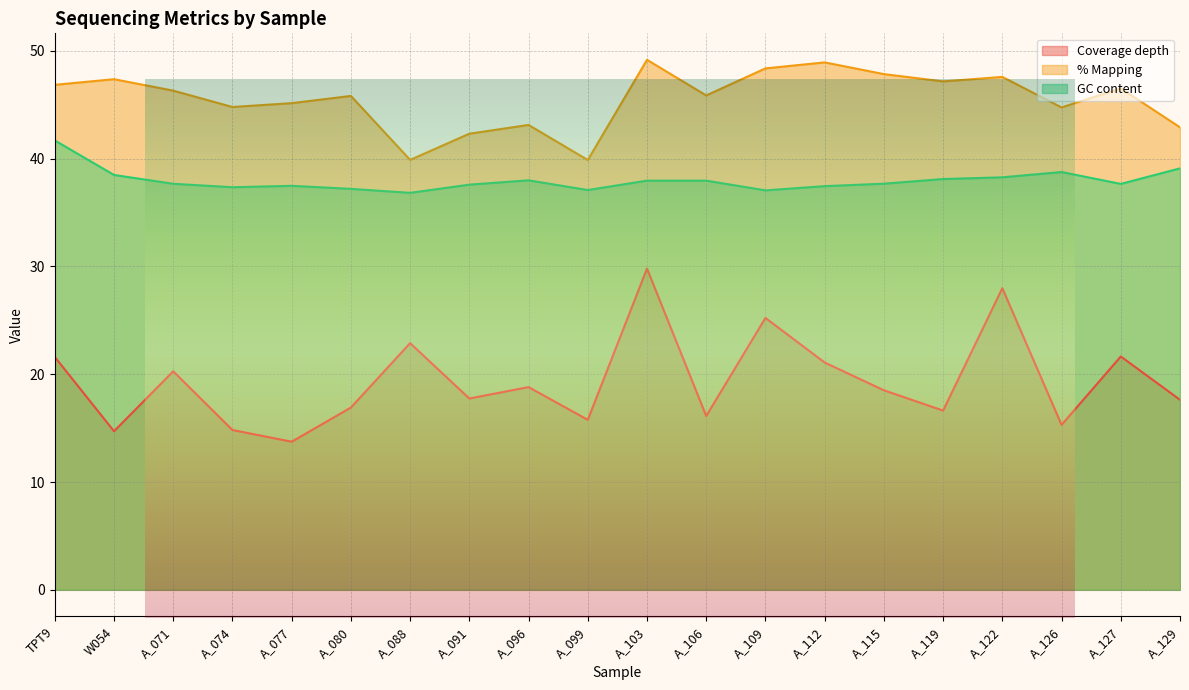

How many interior local valleys does the GC content series have?

5